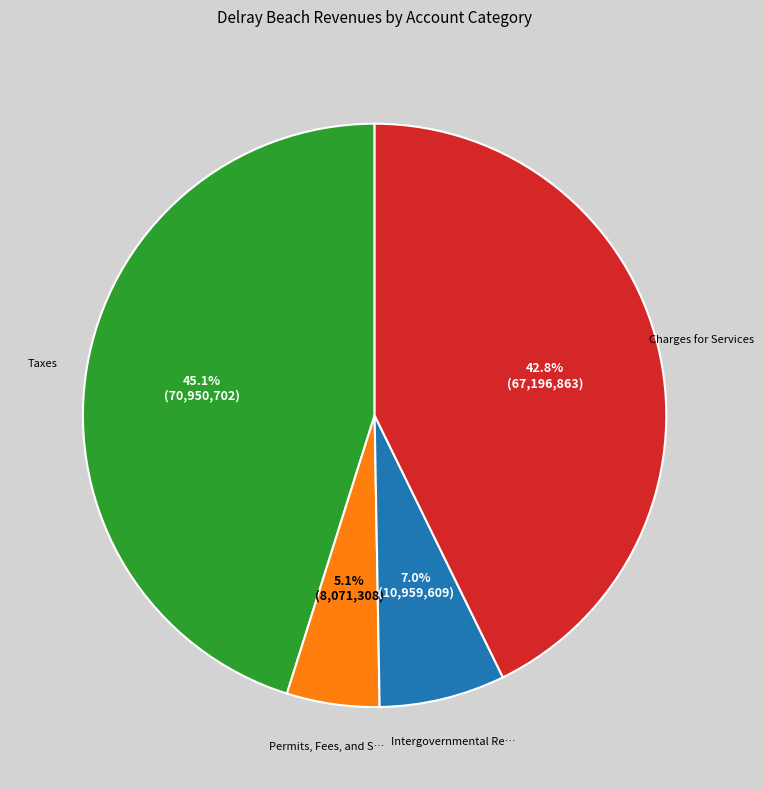

Is there any slice that represents more than half of the pie?

No